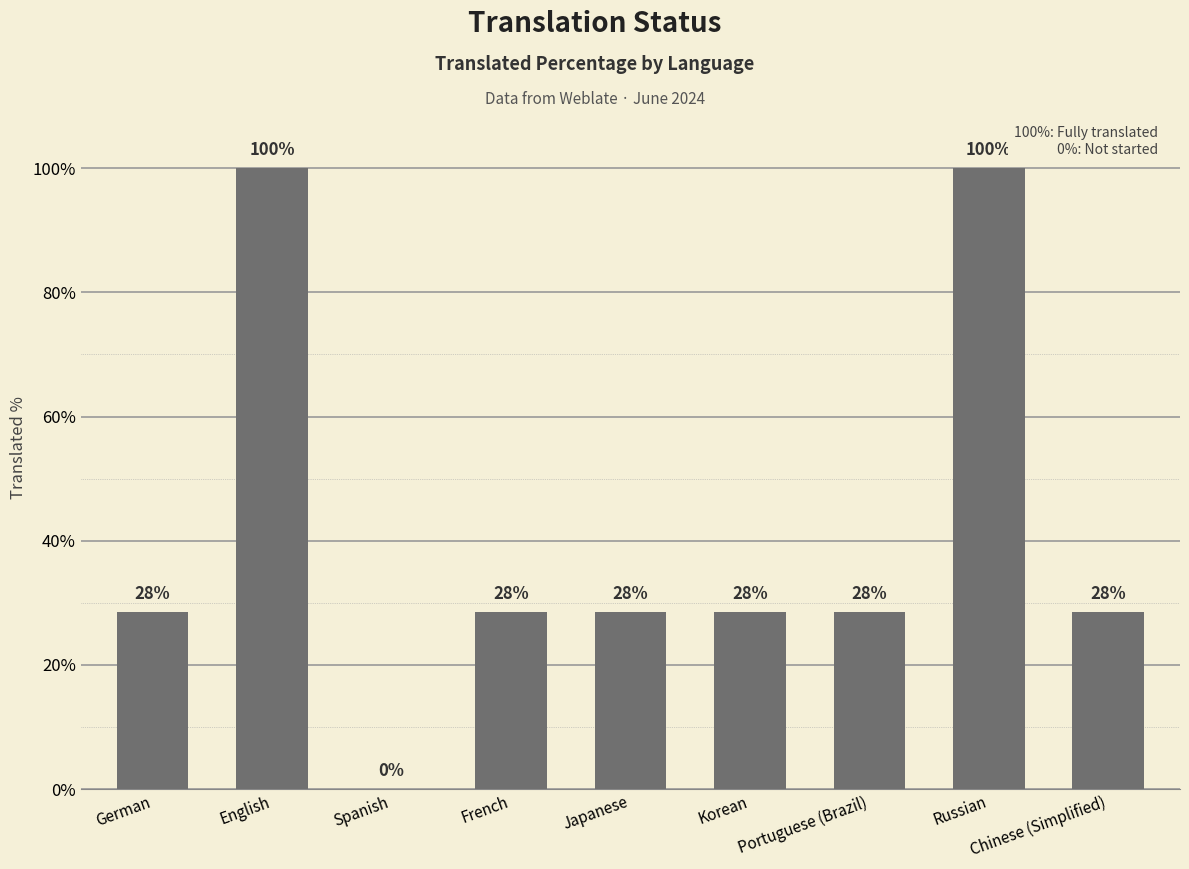

At which category does the chart reach its peak across all series?

English